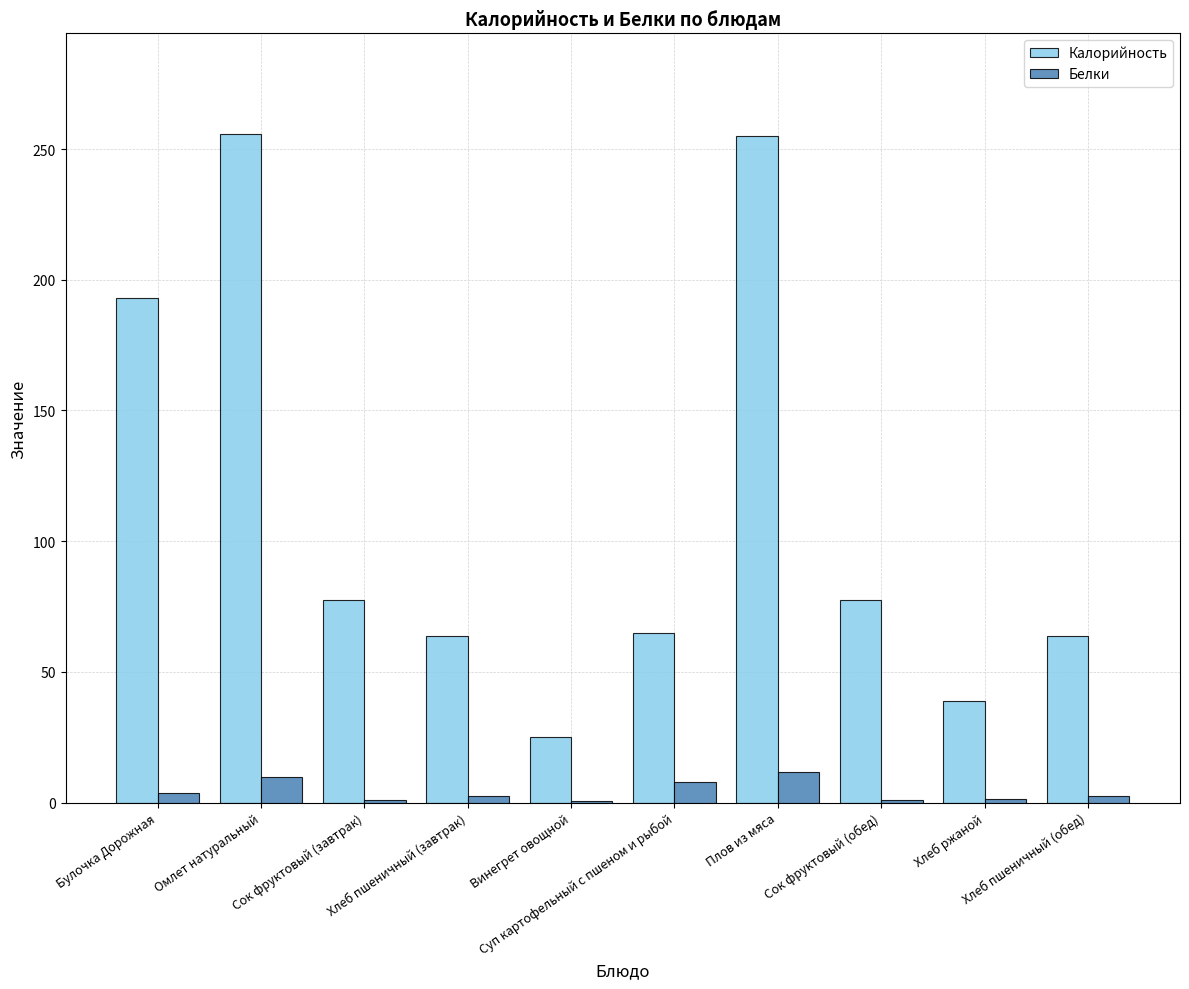

How many values in the Калорийность series exceed 77?

5